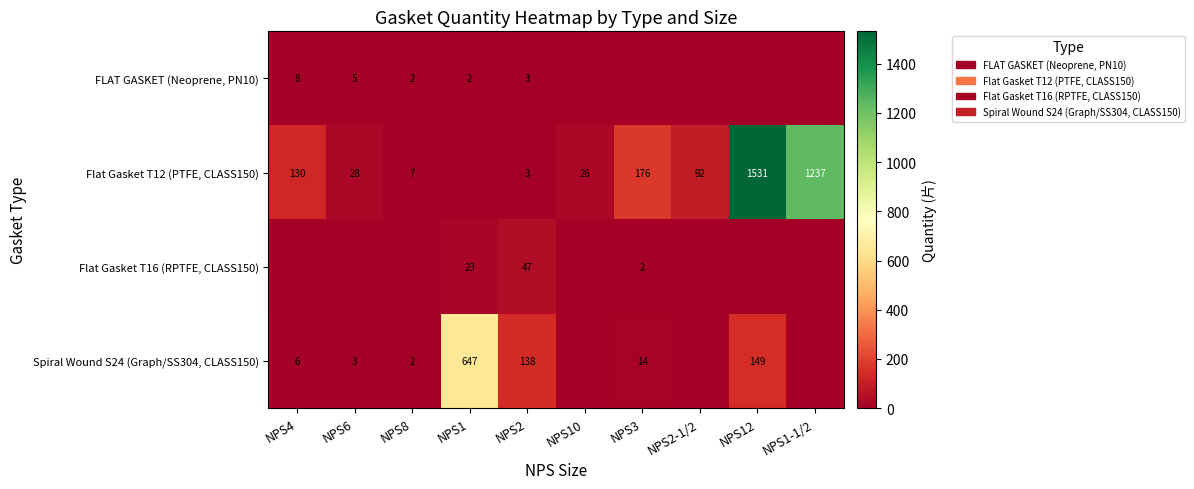

True or false: Spiral Wound S24 (Graph/SS304, CLASS150) has a value of 2 at NPS8.

True